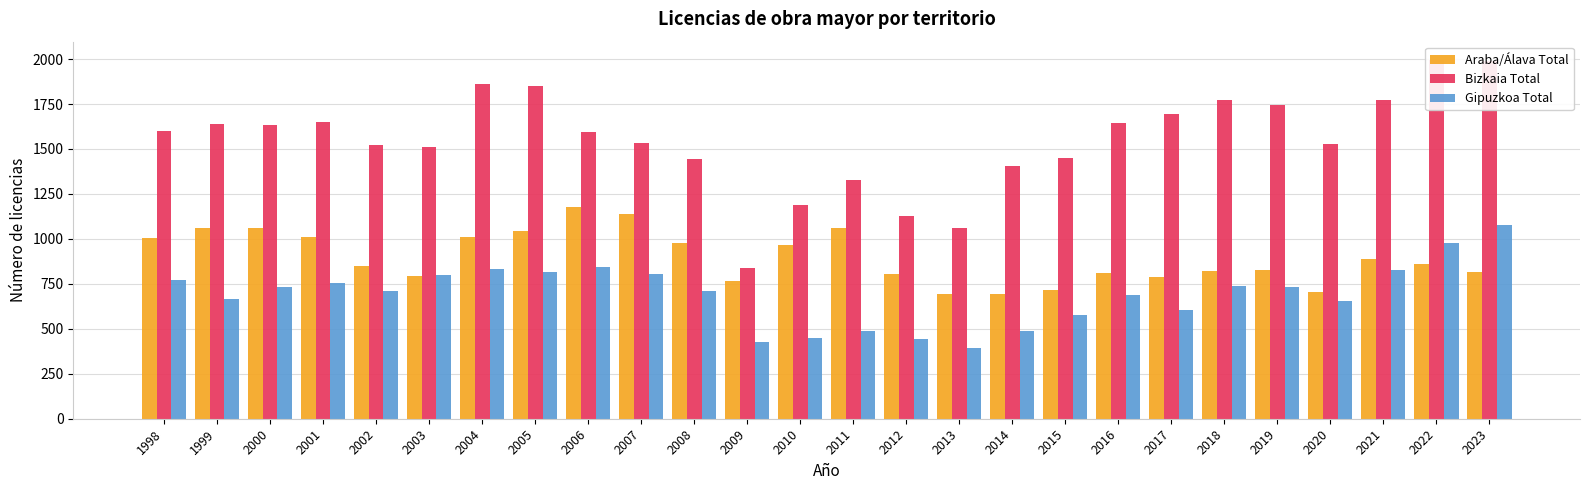

At how many categories does at least one series exceed 867?

25